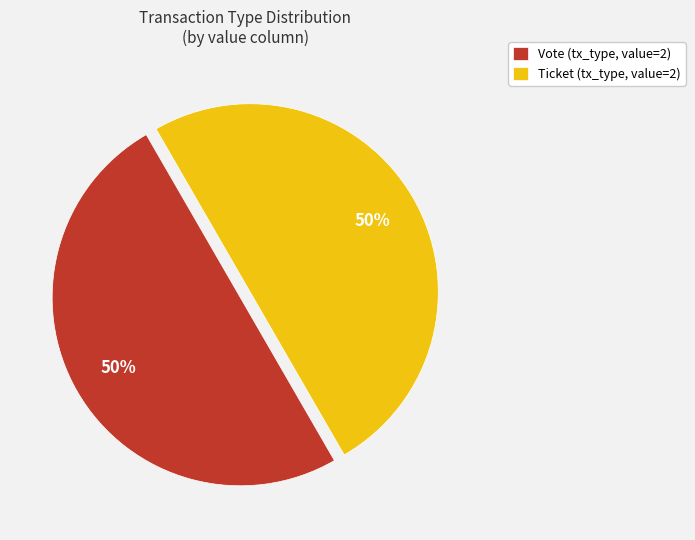

True or false: Ticket (tx_type, value=2) accounts for 50% of the total.

True